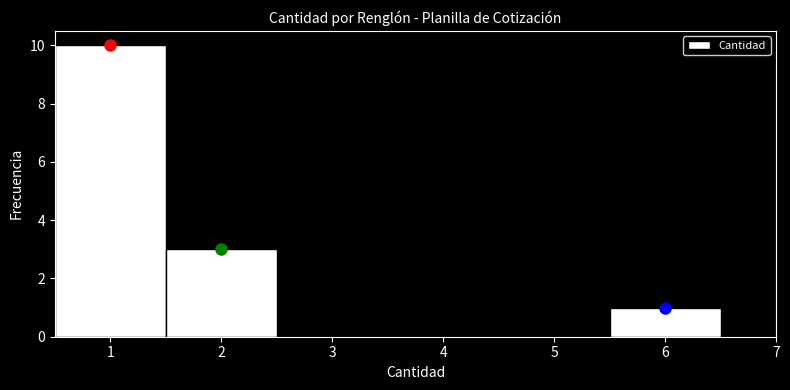

Reading left to right, list every bar in this chart as the range it spans on the x-axis followed by its height. The values are not printed on the chart, so give them approximately, as read against the axis.

0.5 to 1.5: 10
1.5 to 2.5: 3
2.5 to 3.5: 0
3.5 to 4.5: 0
4.5 to 5.5: 0
5.5 to 6.5: 1